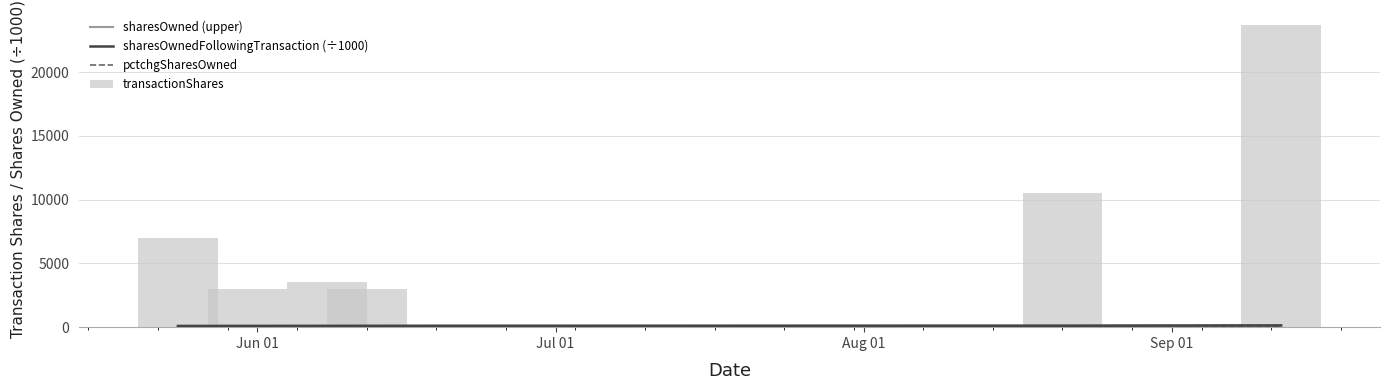

What is the sum of all pctchgSharesOwned values?

49.0